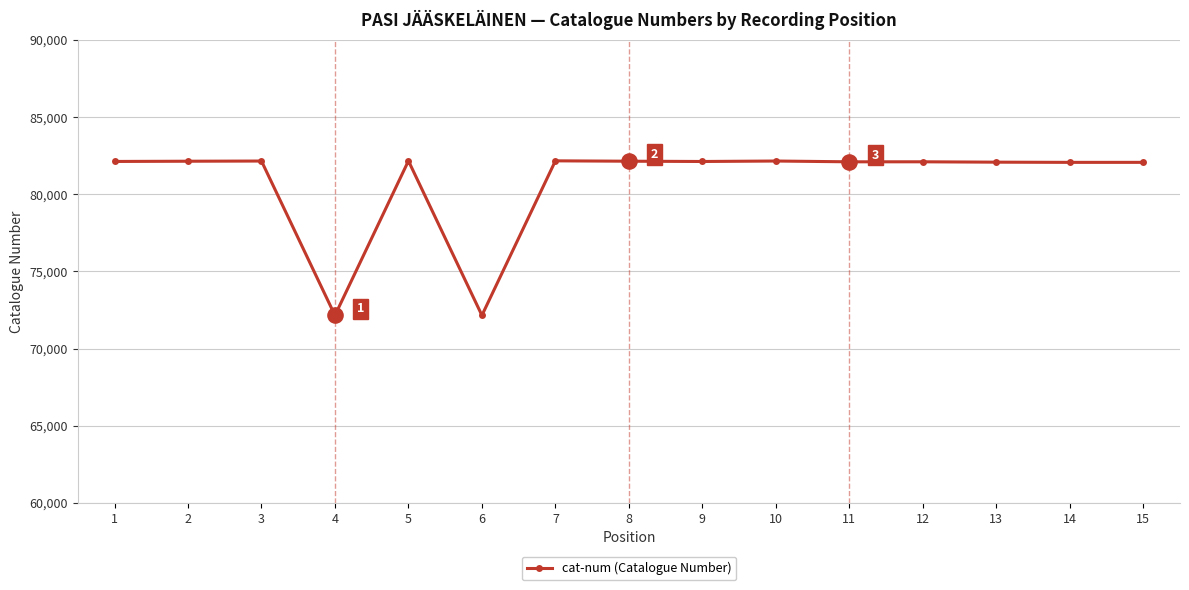

Approximately how many times larger is the value at 7 compared to 5?

1.0